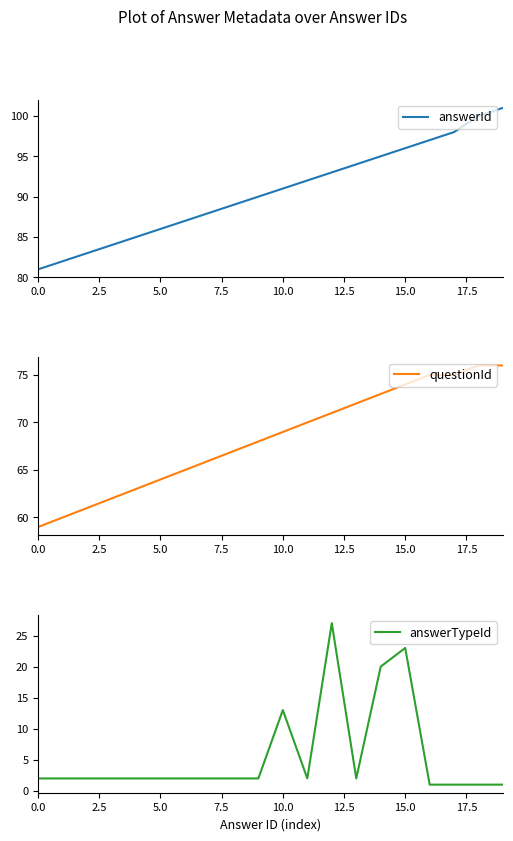

At which category is the sum across all series the highest?

15